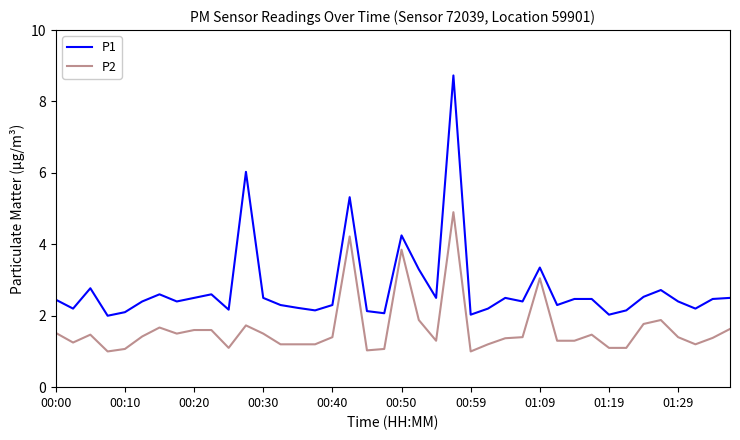

True or false: P2 and P1 cross at least once.

False